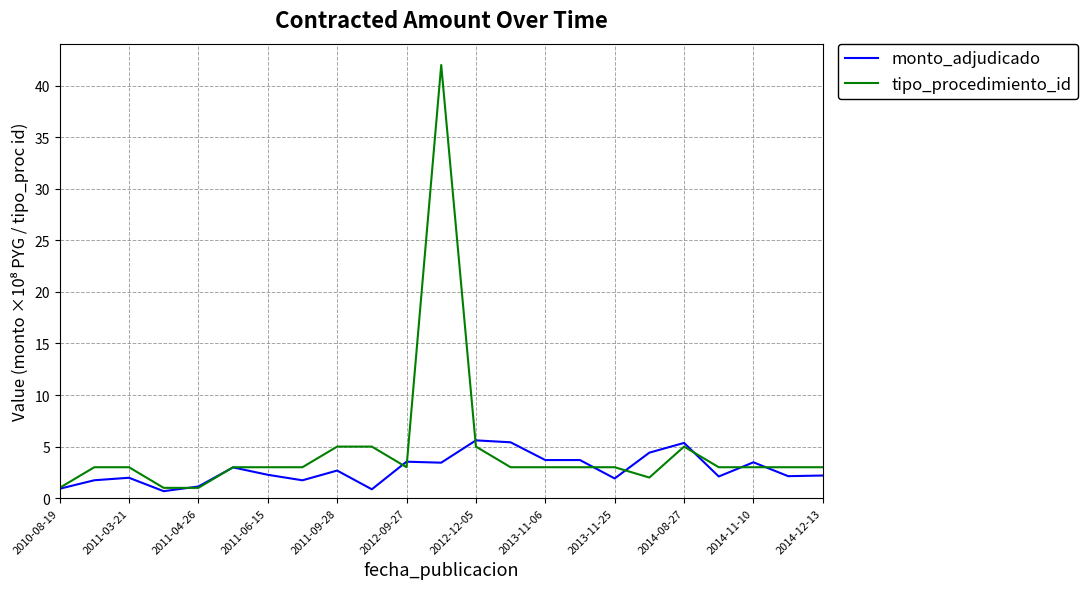

Which series has the widest spread of values?

tipo_procedimiento_id